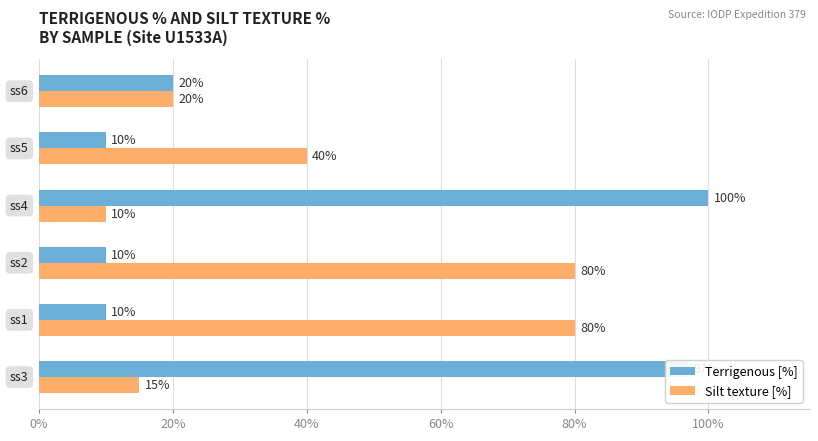

What is the minimum value for Silt texture [%]?

10